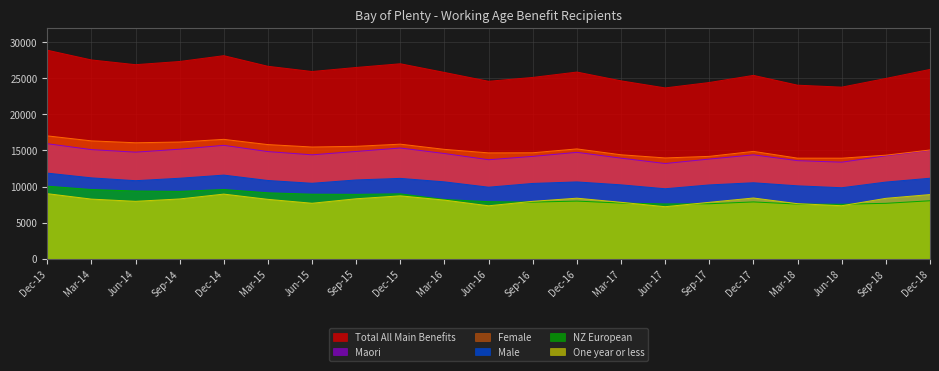

Between Dec-13 and Mar-16, which series saw the biggest shift?

Total All Main Benefits